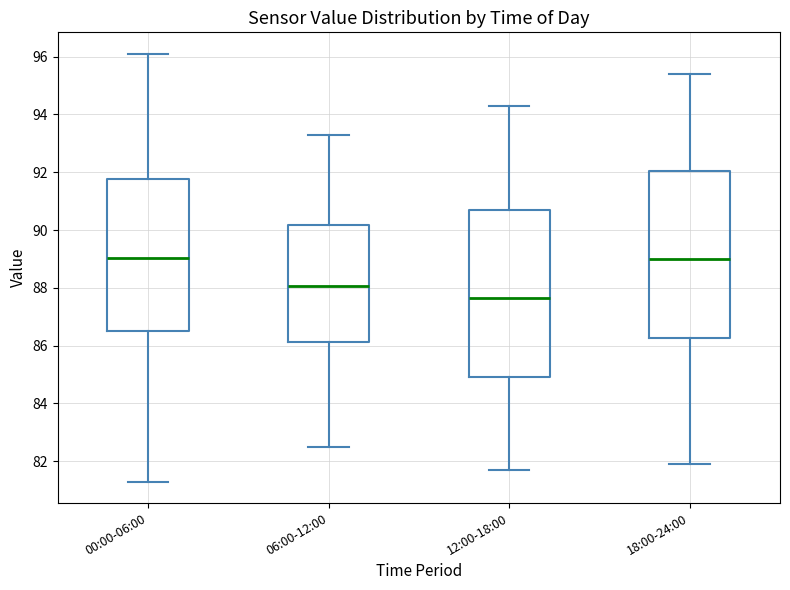

Reading left to right, transcribe this box plot: for each box, give where its median line is, the range the box spans, and where its two whiskers end, as read against the y-axis. The values are not printed on the chart, so give them approximately, as read against the axis.

00:00-06:00: median 89.0, box 86.6 to 91.8, whiskers 81.4 to 96.2
06:00-12:00: median 88.0, box 86.2 to 90.2, whiskers 82.6 to 93.4
12:00-18:00: median 87.6, box 85.0 to 90.8, whiskers 81.8 to 94.4
18:00-24:00: median 89.0, box 86.2 to 92.0, whiskers 82.0 to 95.4